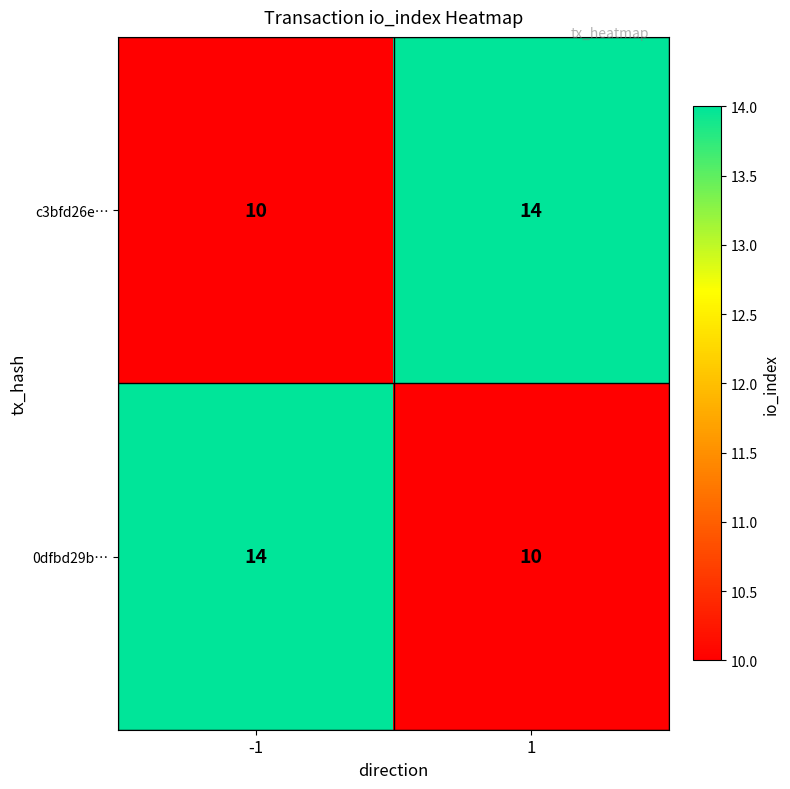

What is the smallest value displayed?

10